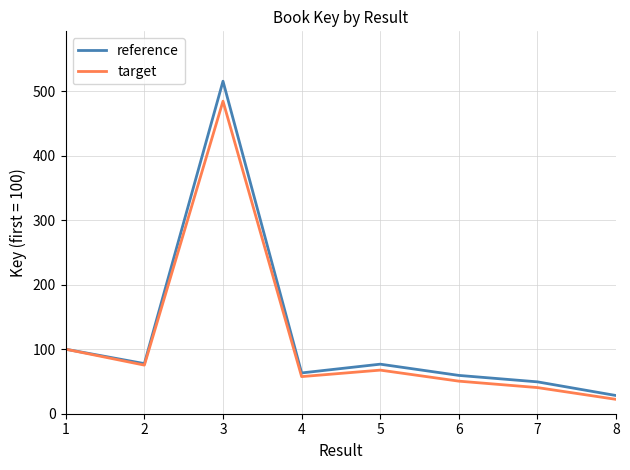

What is the smallest value displayed?

22.3